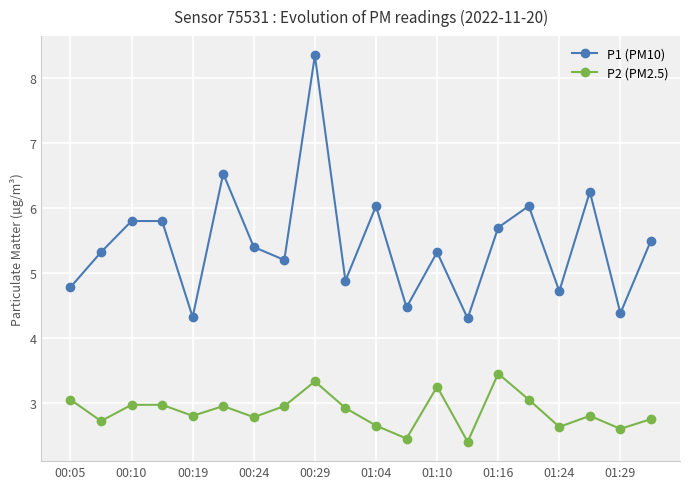

List the series in order of their overall mean, lowest first.

P2 (PM2.5), P1 (PM10)